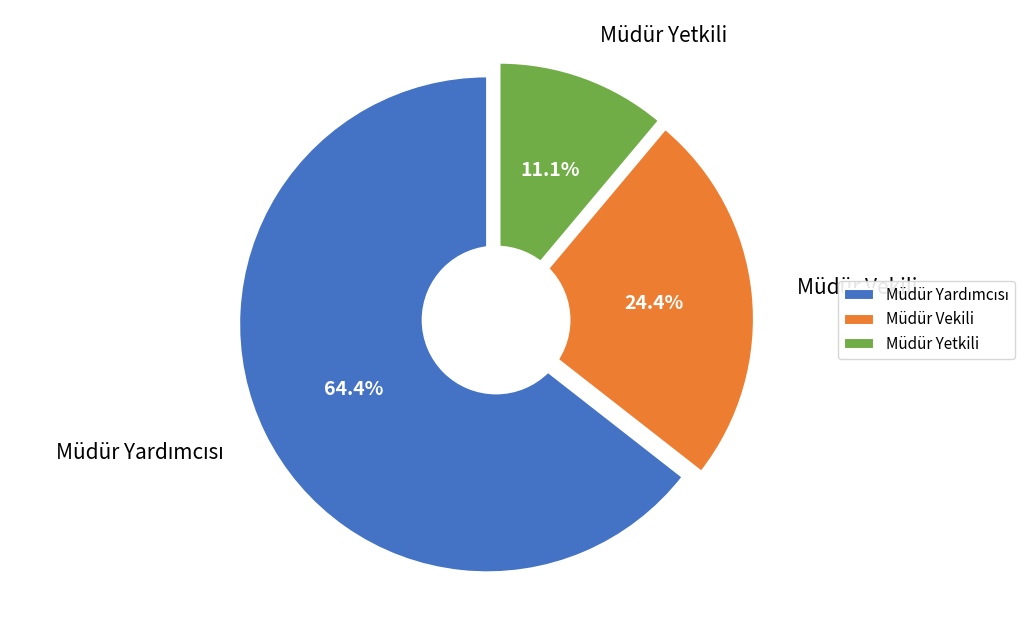

Does Müdür Vekili account for over 50% of the chart?

No